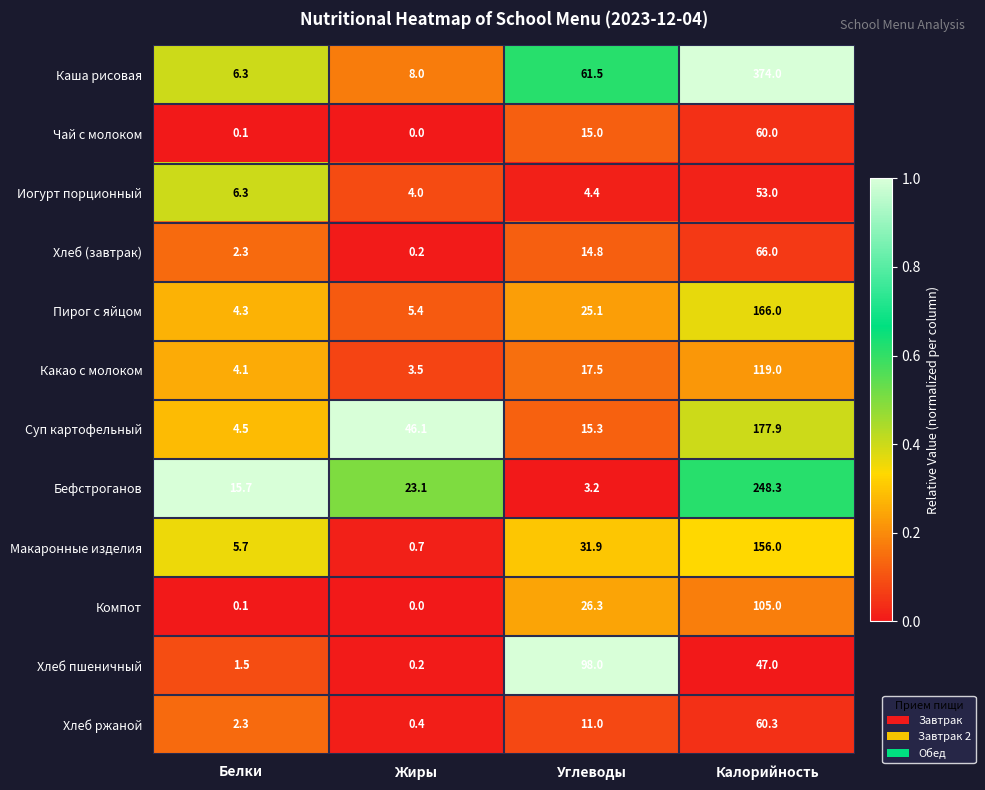

What is the maximum value shown in the chart?

374.0